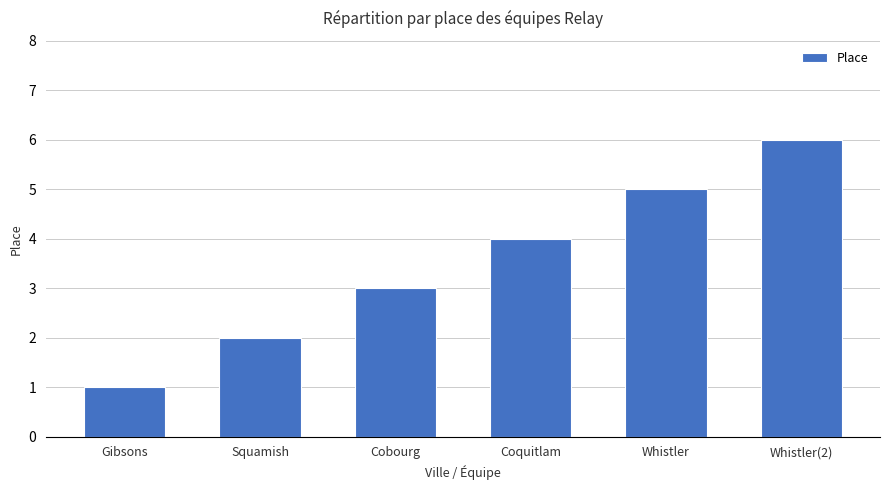

What is the maximum value shown in the chart?

6